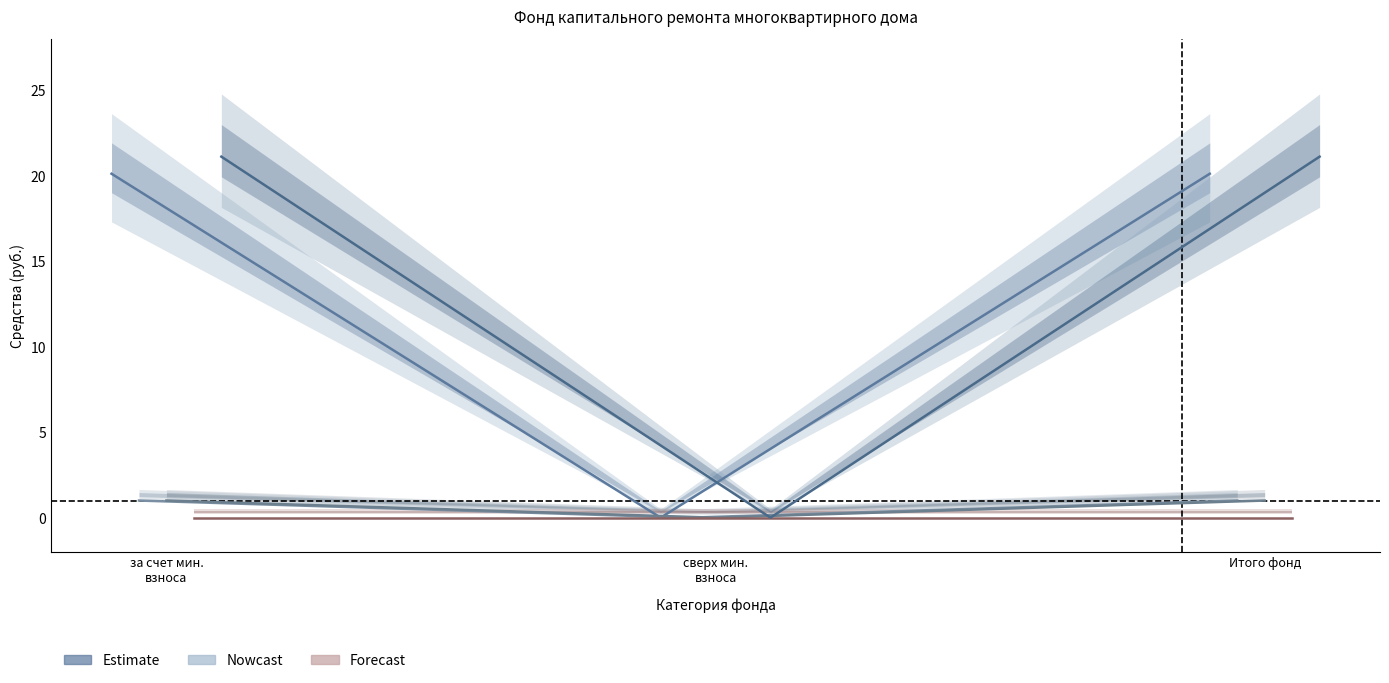

What is the difference between the highest and lowest values at за счет мин.
взноса?

21.1